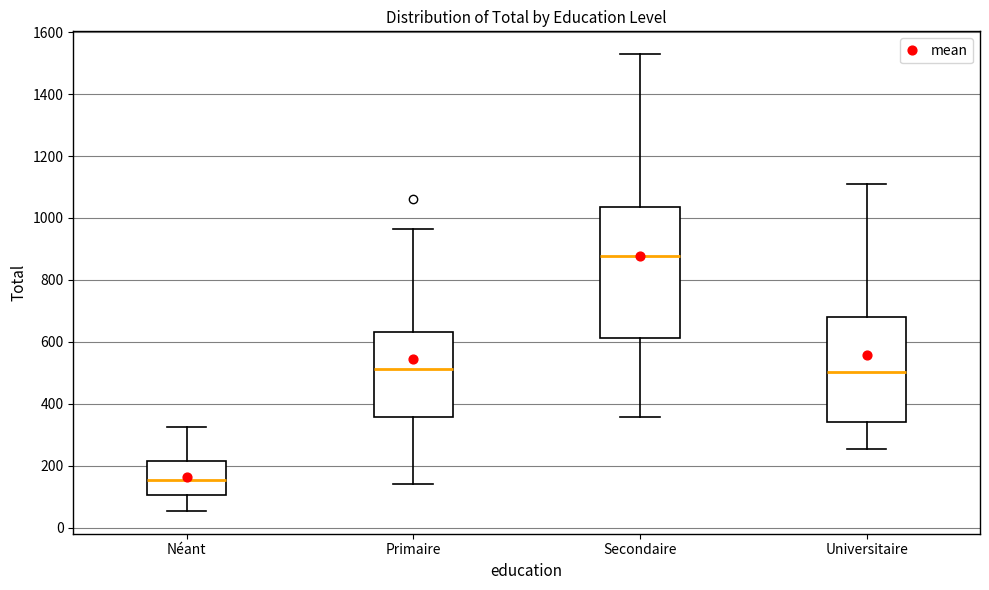

Reading left to right, read every box against the y-axis: the position of its median line, the range the box covers, and the ends of its whiskers. The values are not printed on the chart, so give them approximately, as read against the axis.

Néant: median 160, box 100 to 220, whiskers 60 to 320
Primaire: median 520, box 360 to 640, whiskers 140 to 960
Secondaire: median 880, box 620 to 1040, whiskers 360 to 1520
Universitaire: median 500, box 340 to 680, whiskers 260 to 1120